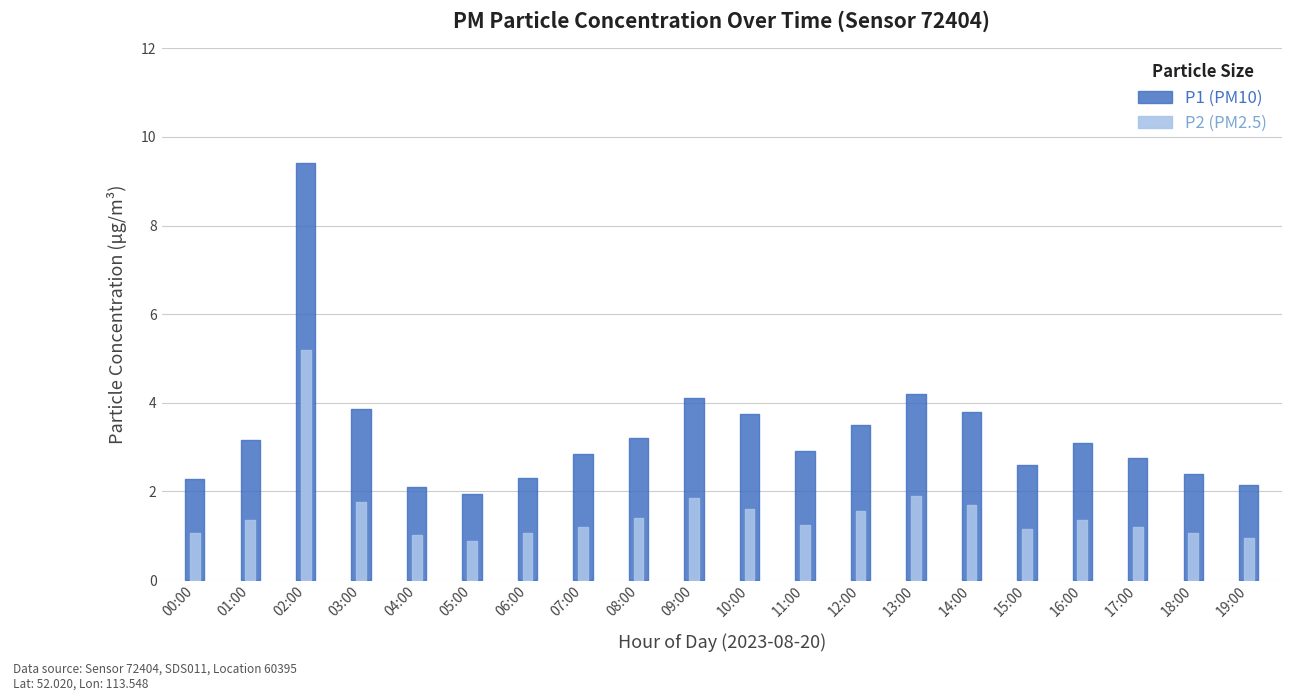

Which category has the lowest value in the P1 series?

05:00